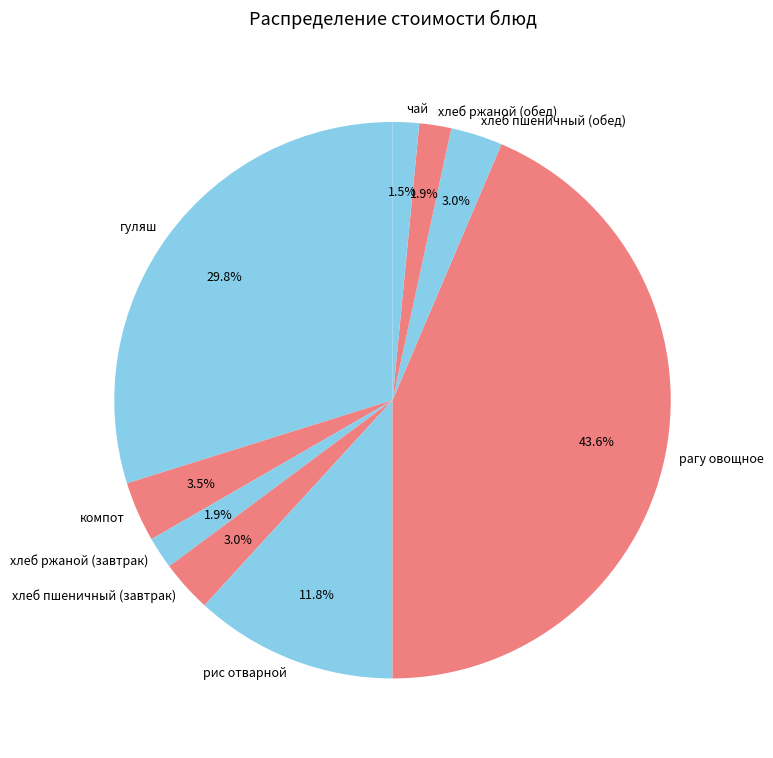

Which category has the biggest portion of the pie?

рагу овощное